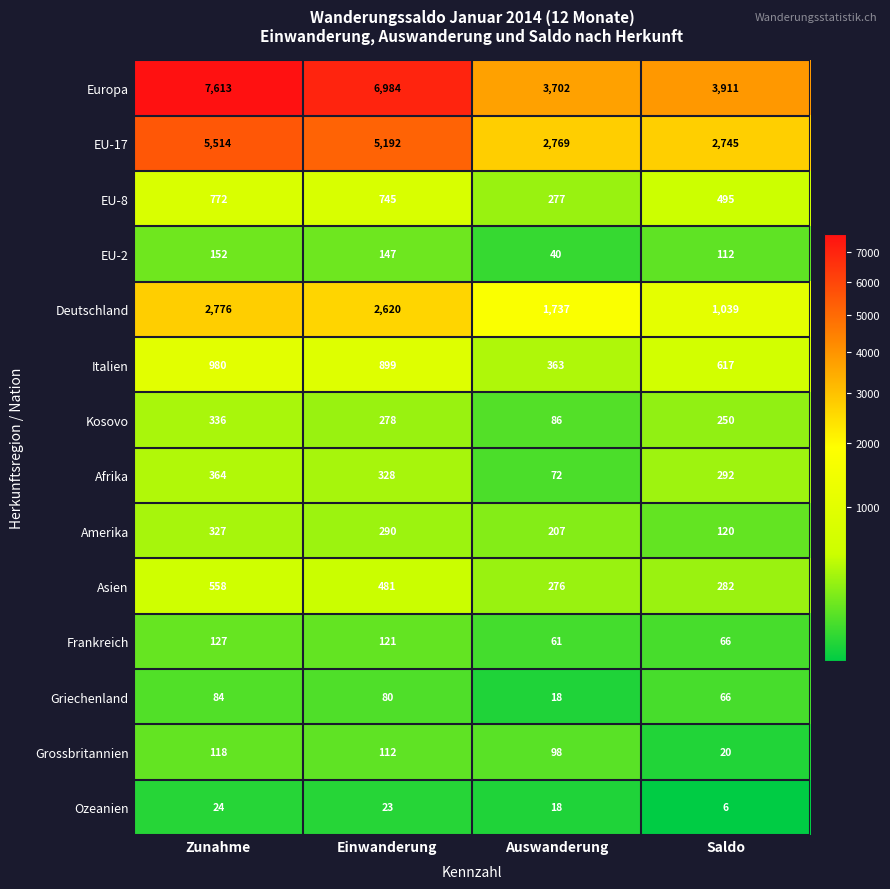

What is the difference between the second highest and second lowest values in the EU-8 series?

250